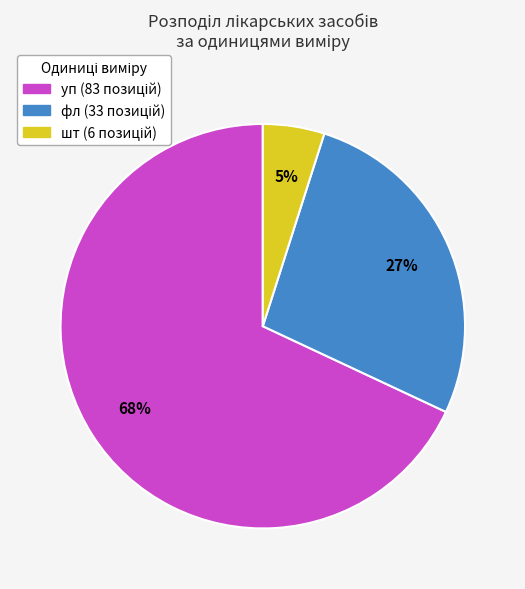

What is the ratio of the value at шт to the value at фл?

0.2